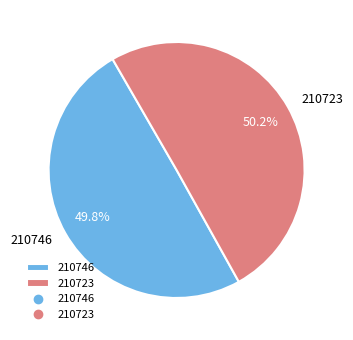

How many segments does this pie chart have?

2